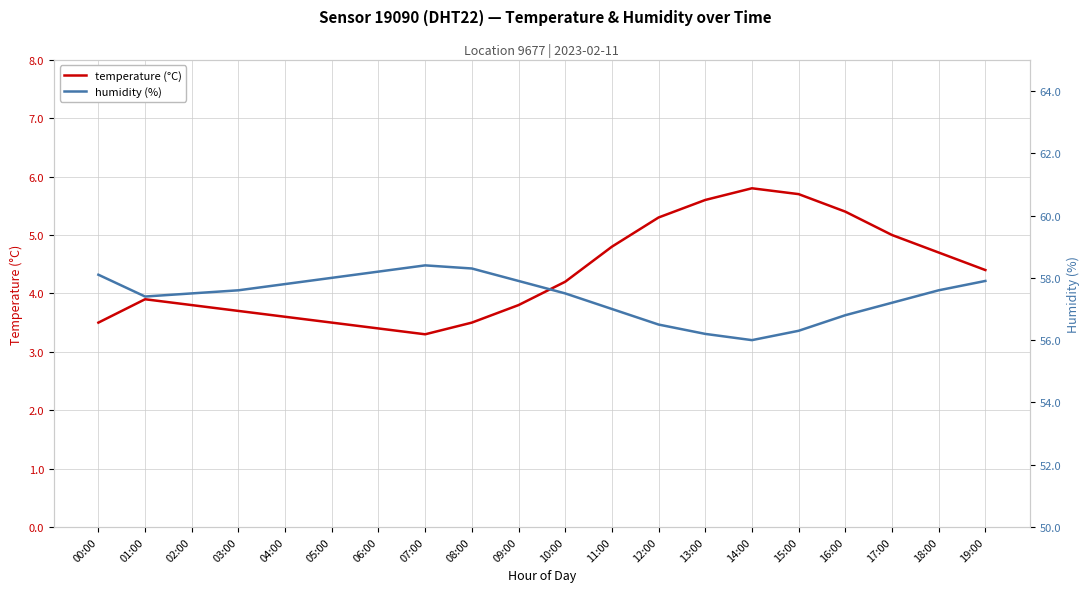

Is this an area chart (filled region under the line)?

No